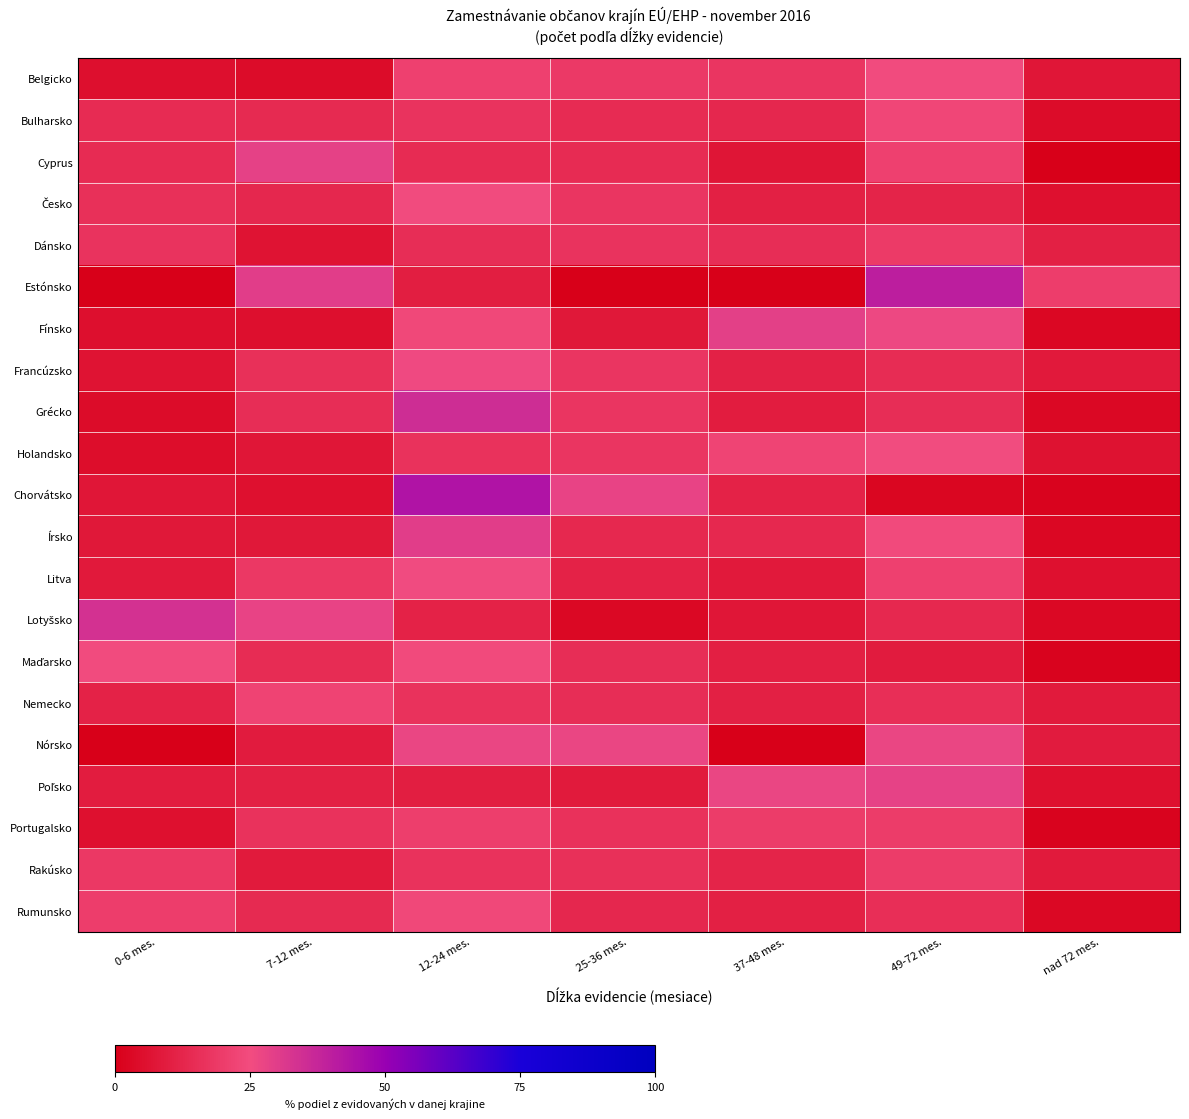

Read the Portugalsko value at 37-48 mes..

19.7